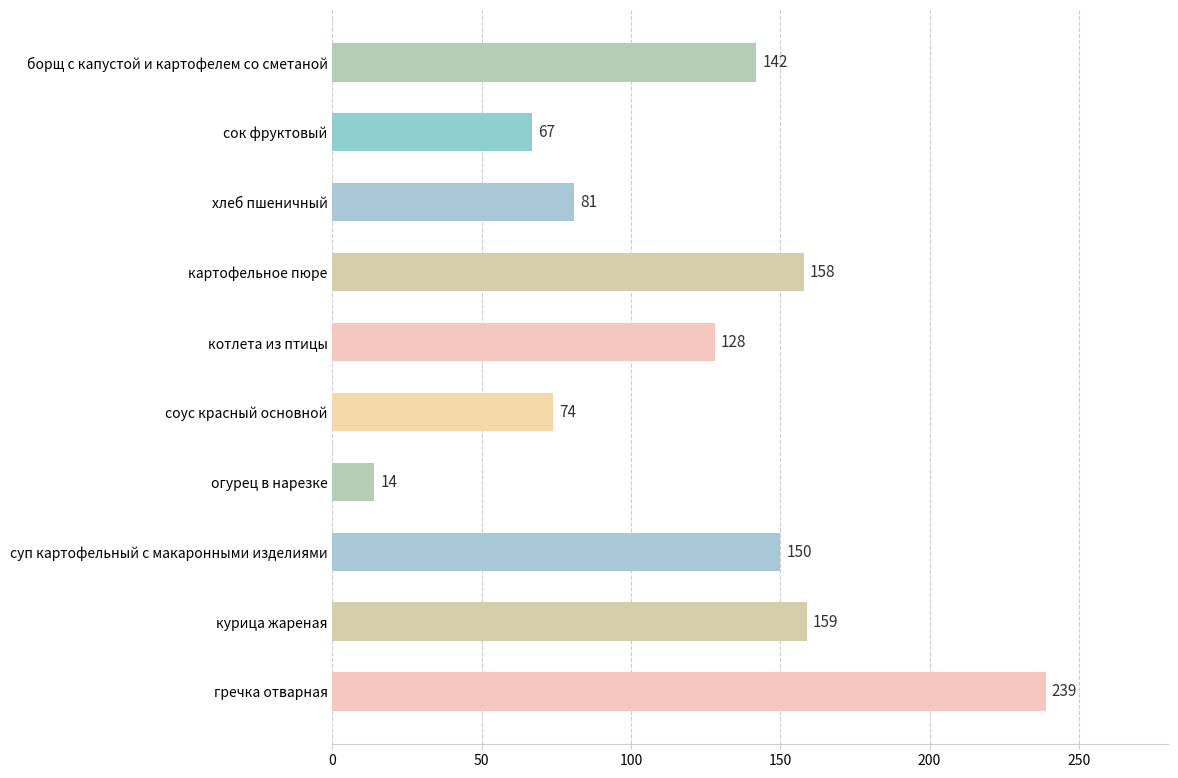

What is the average value?

121